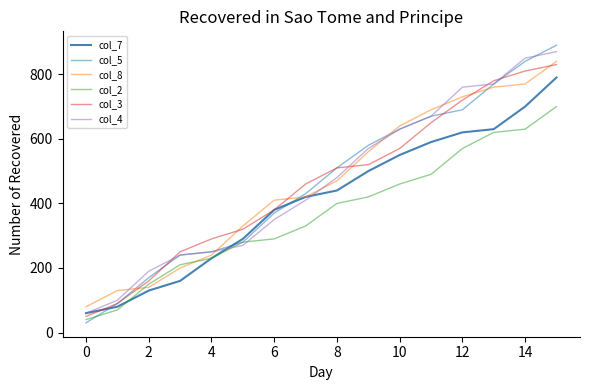

How many times do col_5 and col_8 cross each other?

5